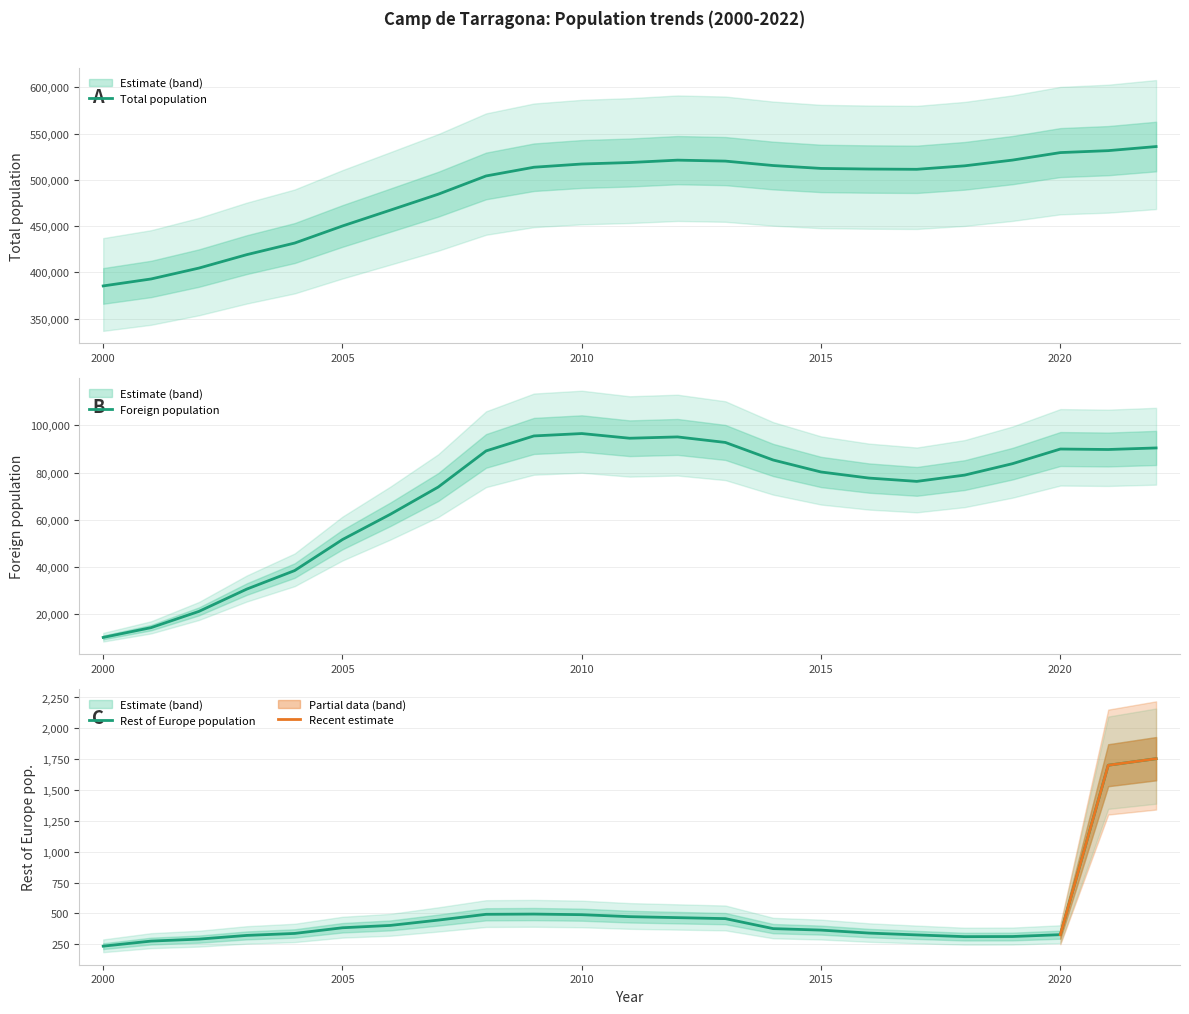

The Foreign population series shows 24324 at 2018. True or false?

False